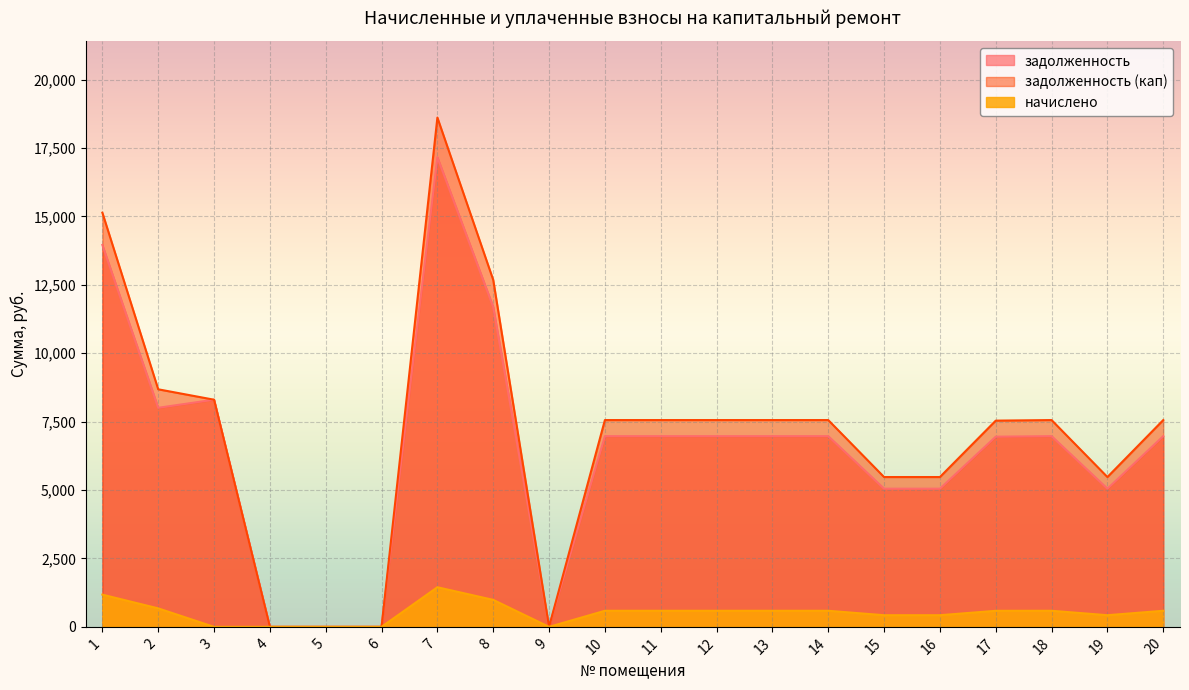

True or false: задолженность (кап) and задолженность intersect in this chart.

False